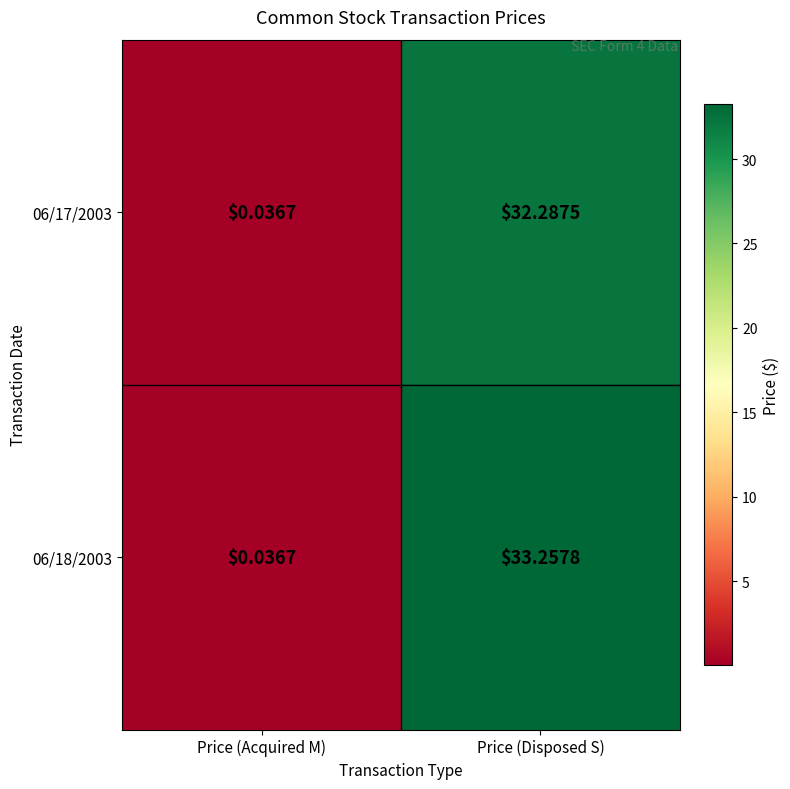

Between Price (Acquired M) and Price (Disposed S), which series saw the biggest shift?

06/18/2003